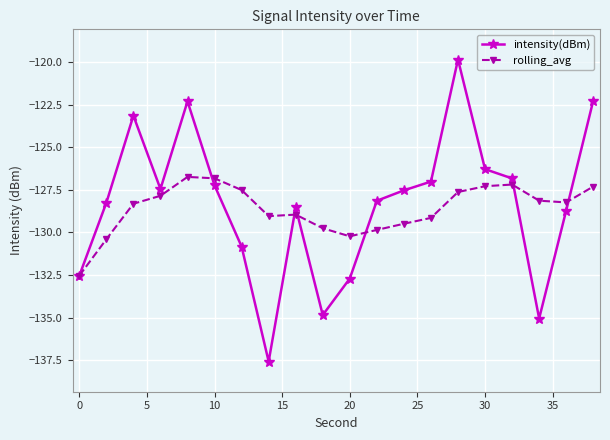

What is the value of the intensity(dBm) point at the 14th from the left?

-127.0